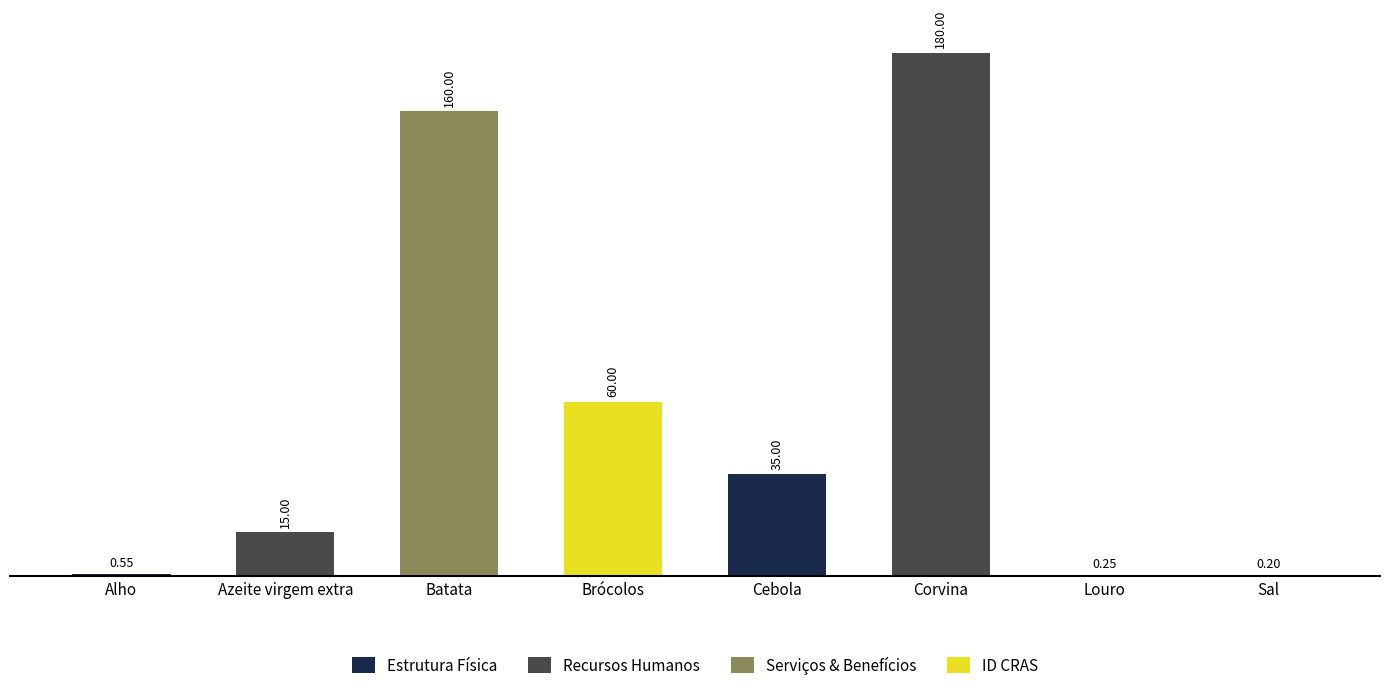

Which label corresponds to the largest value in the chart?

Corvina